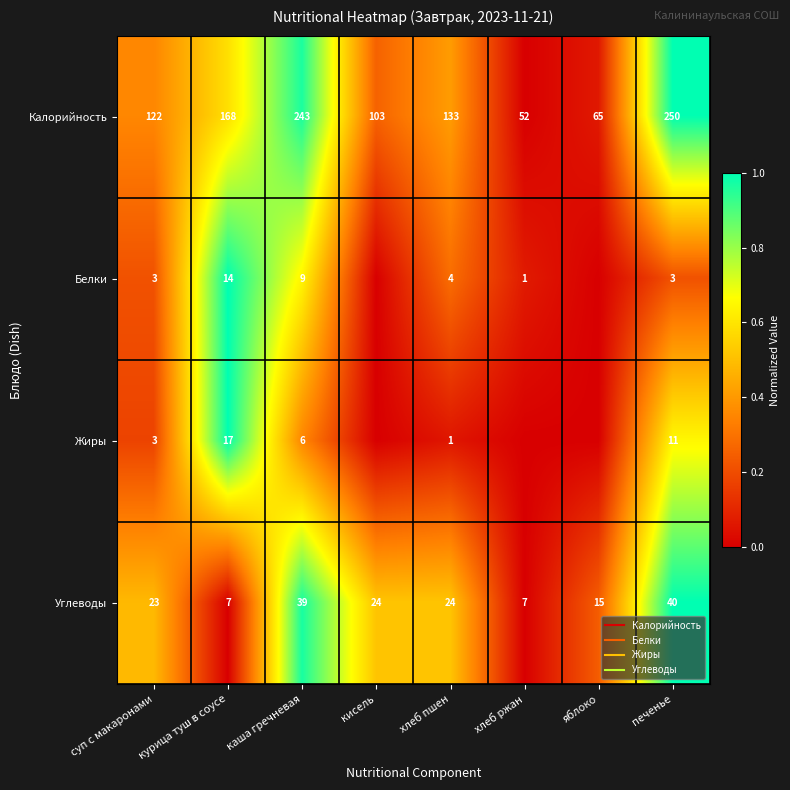

Where is Жиры nearest to the value 0?

кисель